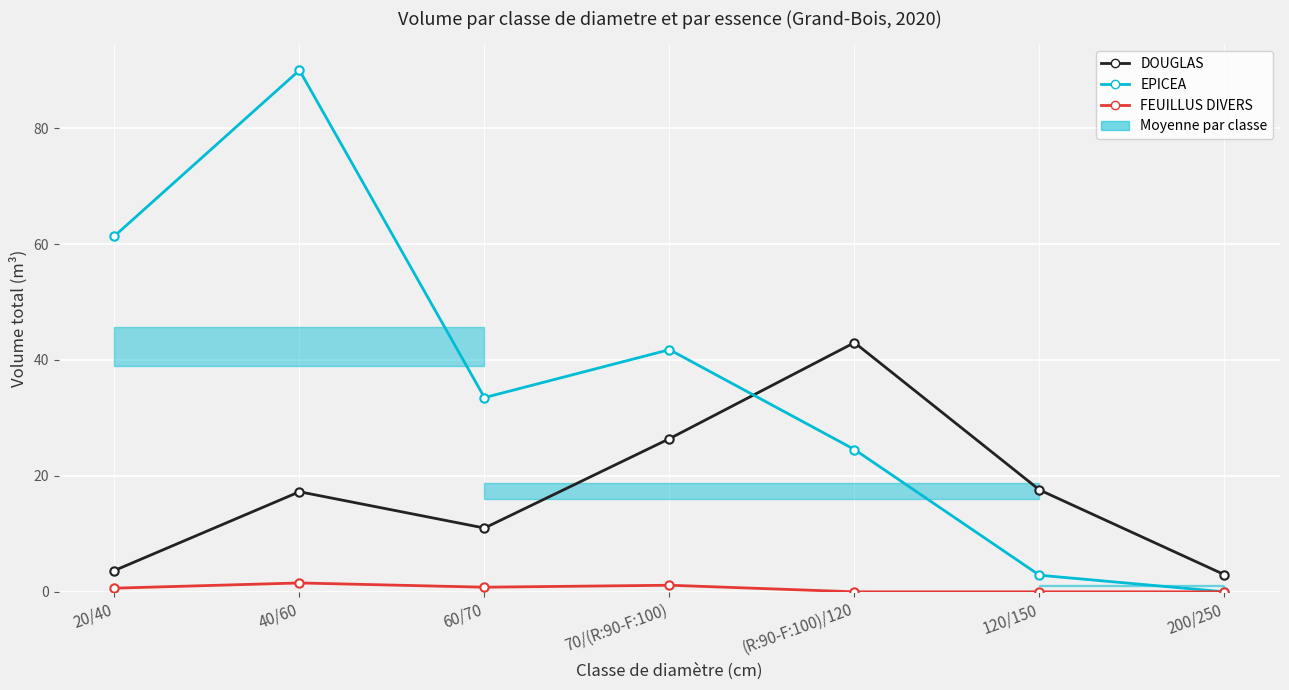

What is the total value across all series at 20/40?

65.7